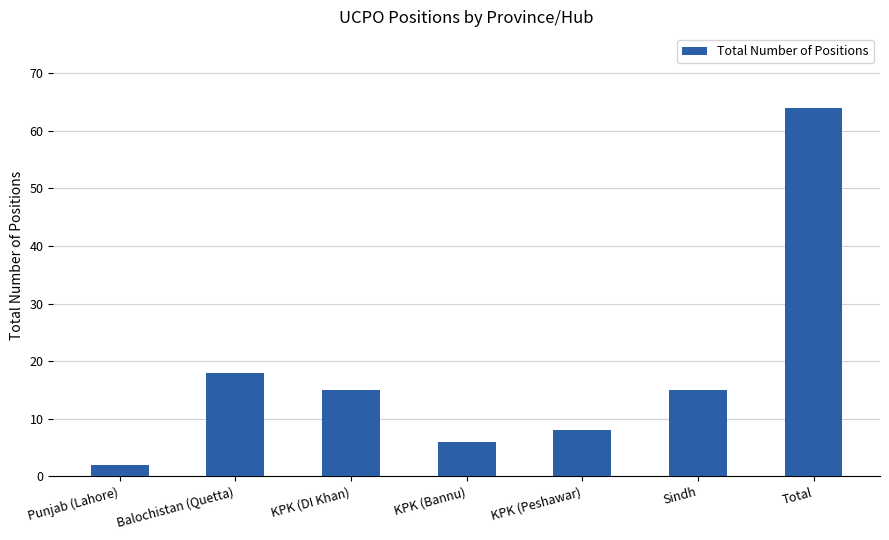

What is the label of the 3rd bar from the right?

KPK (Peshawar)